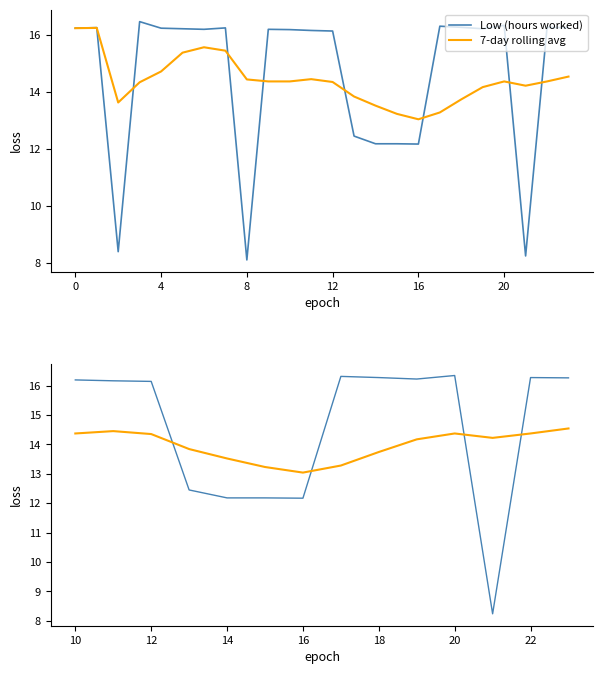

Rank the series by their average value, from lowest to highest.

7-day rolling avg, Low (hours worked)